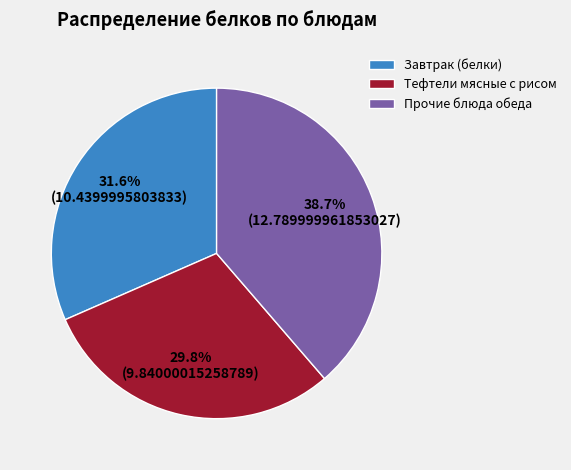

What is the ratio of the value at Прочие блюда обеда to the value at Тефтели мясные с рисом?

1.3